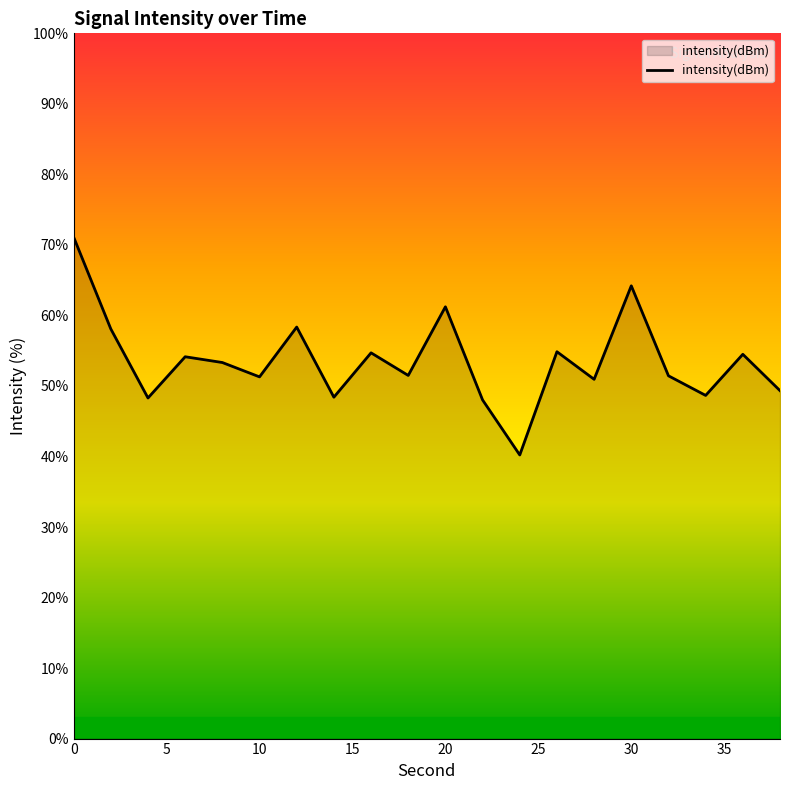

What is the greatest value displayed?

71.1